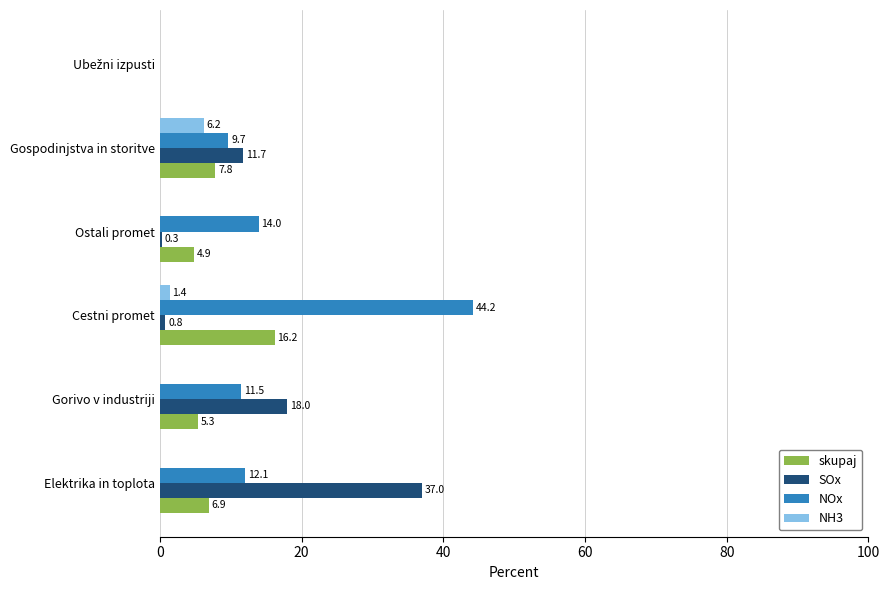

Is it true that NH3 equals 10.0 at Gospodinjstva in storitve?

False